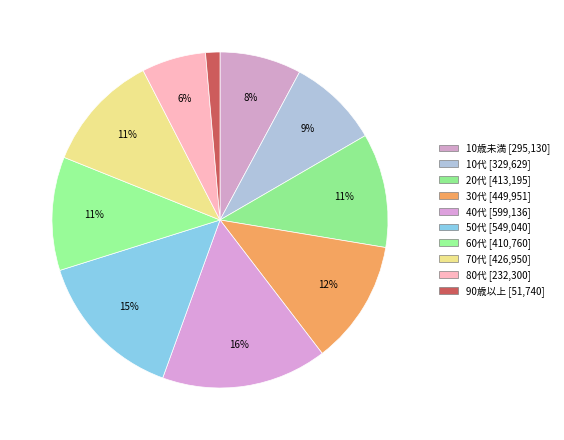

What is the change in value from 60代 to 90歳以上?

-359020